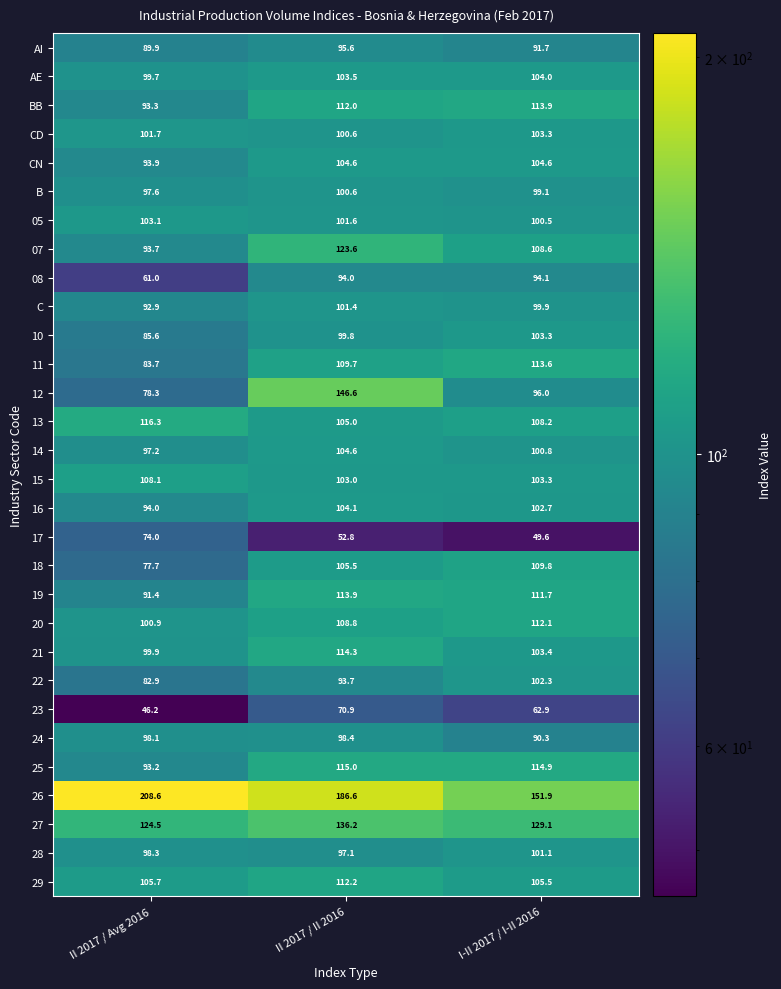

What is the difference between the maximum and minimum values in the AI series?

5.7